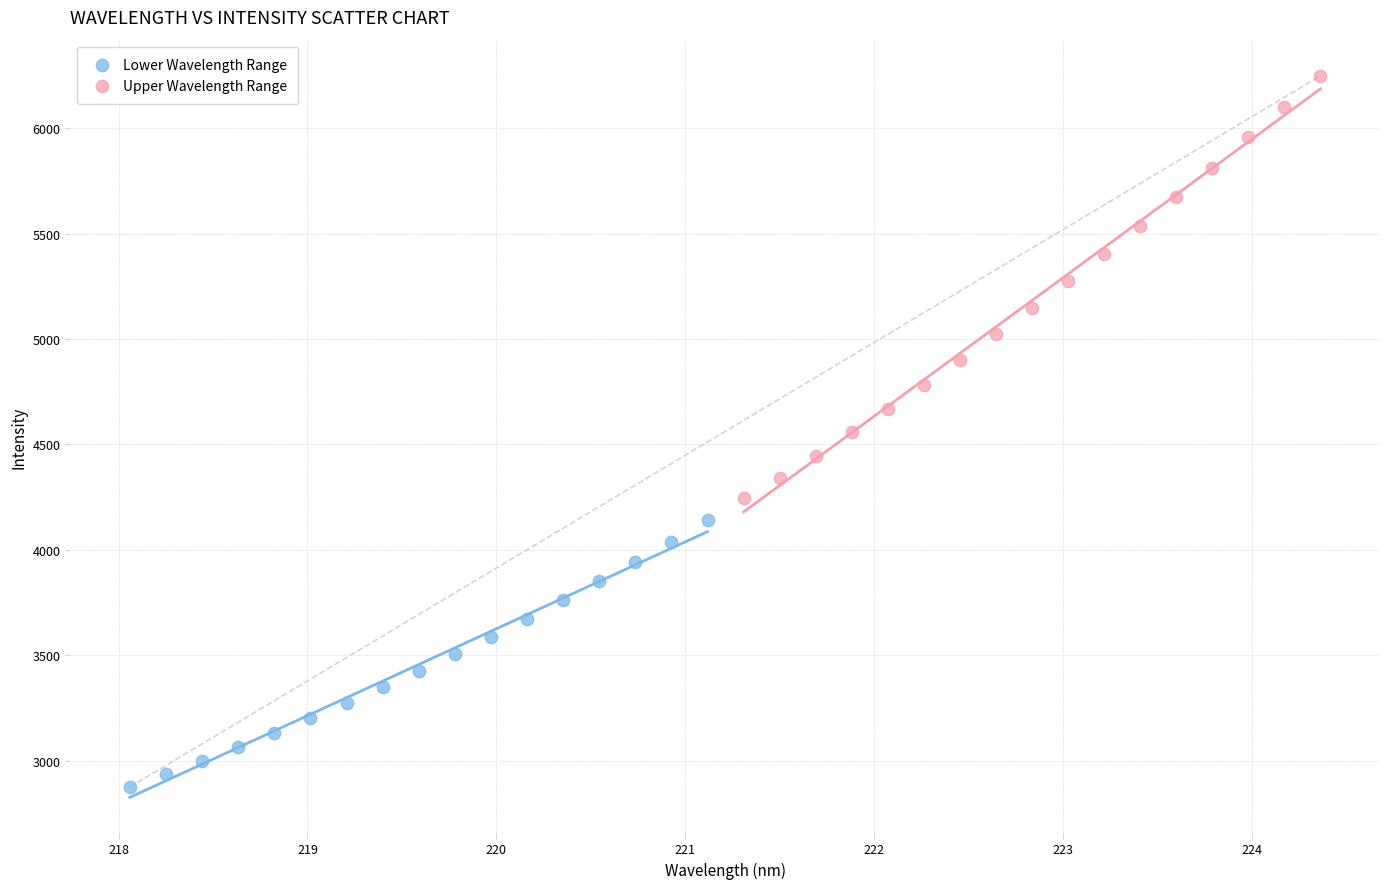

Which series has the largest Y range (max minus min)?

Upper Wavelength Range